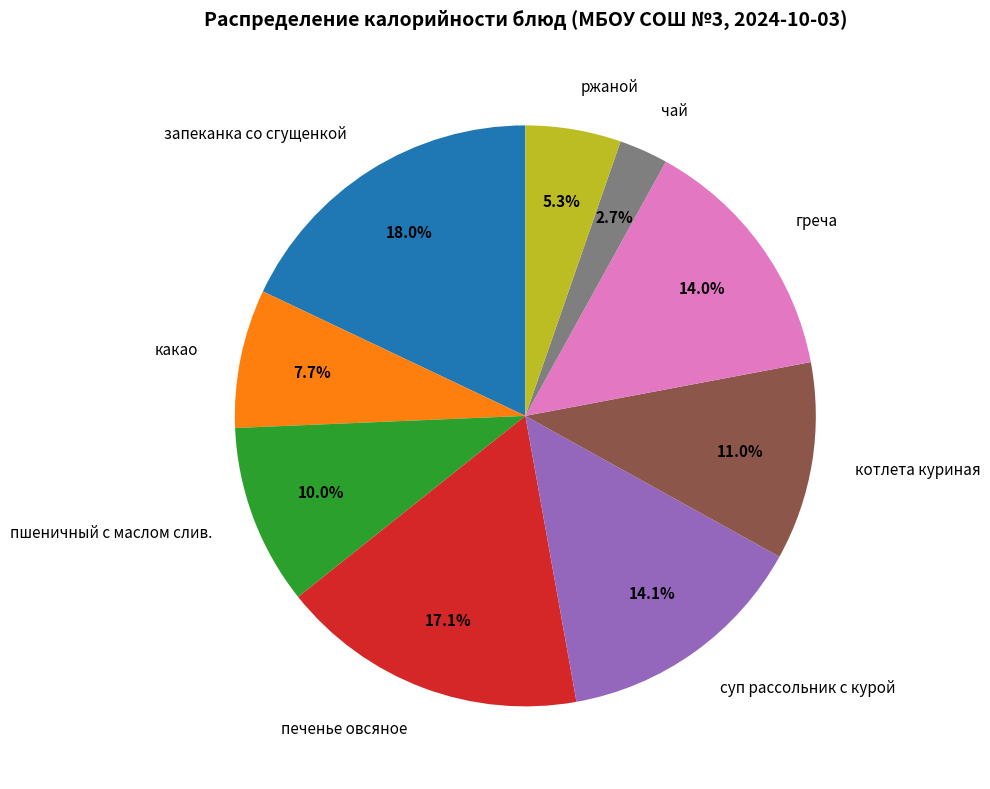

Is пшеничный с маслом слив. the majority of the pie?

No